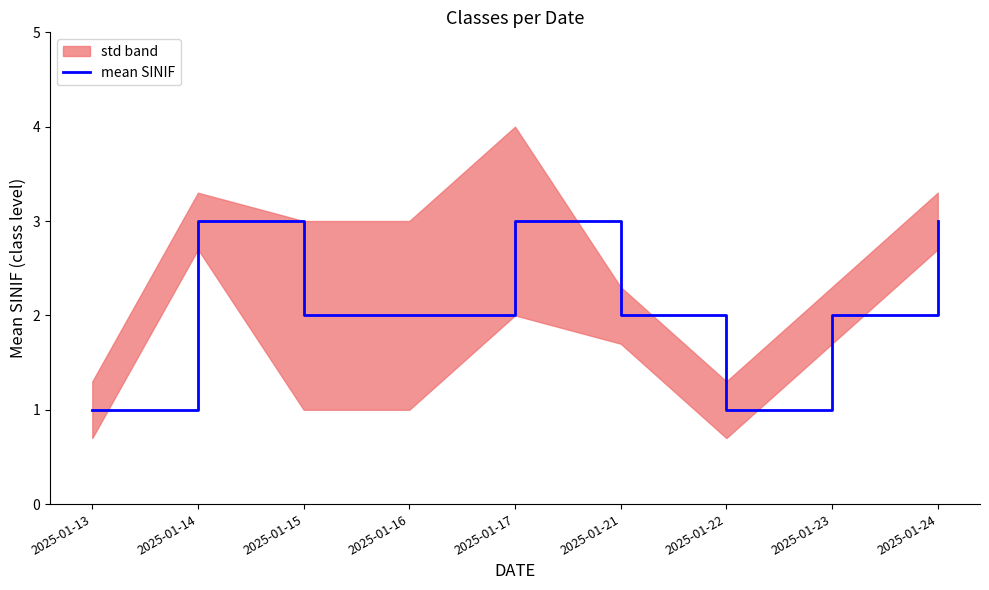

Which has a higher value, 2025-01-17 or 2025-01-21?

2025-01-17